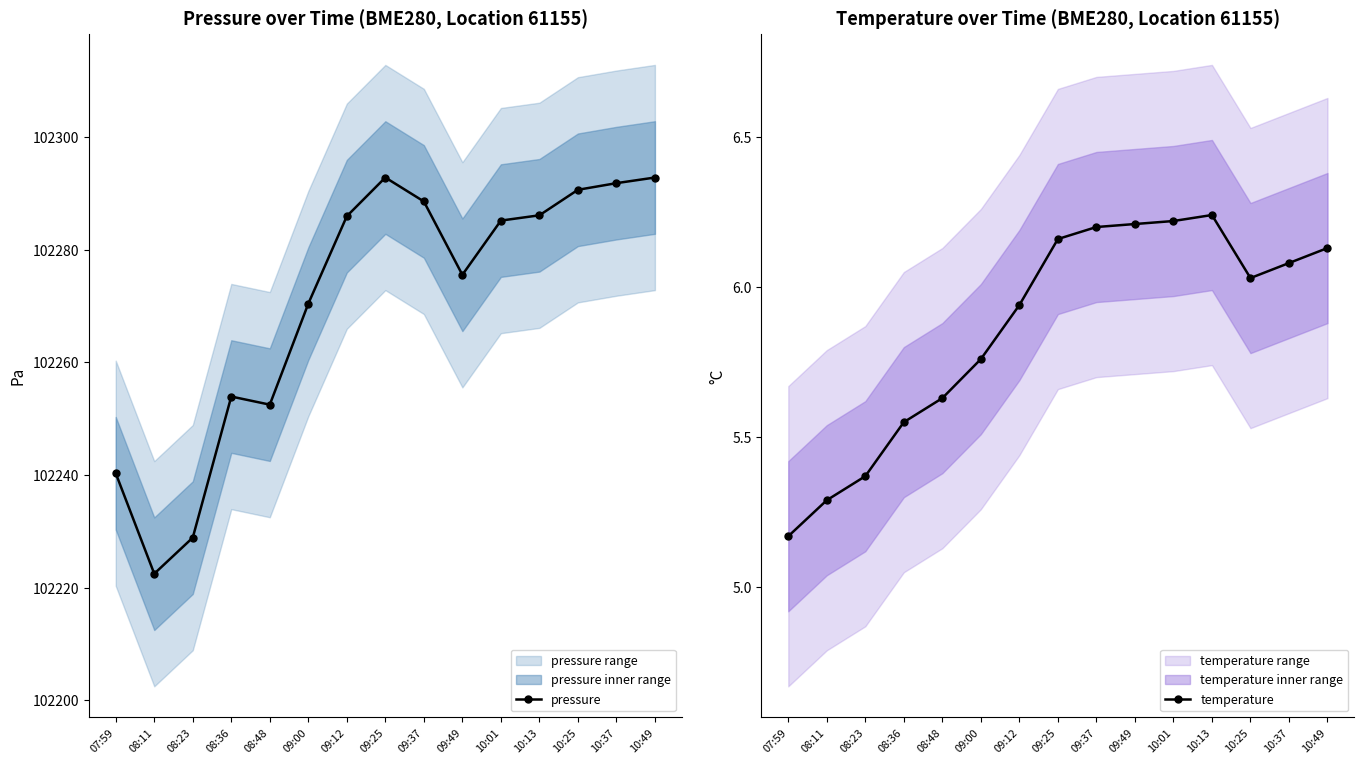

Is the value of pressure at 09:00 greater than the value of temperature at 09:00?

Yes